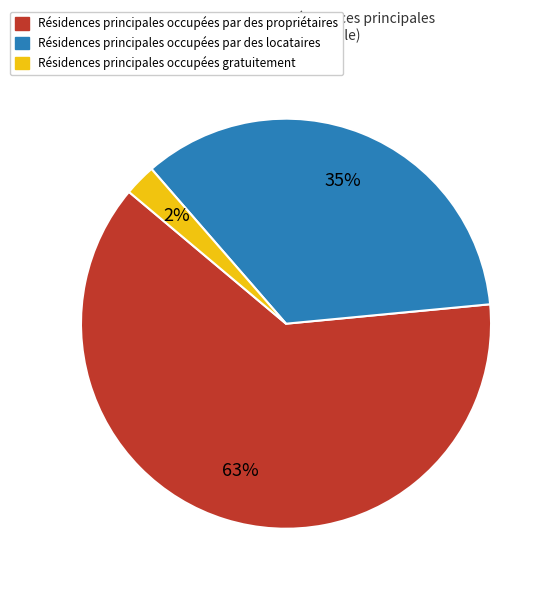

Is the sum of Résidences principales occupées par des propriétaires and Résidences principales occupées gratuitement greater than half?

Yes